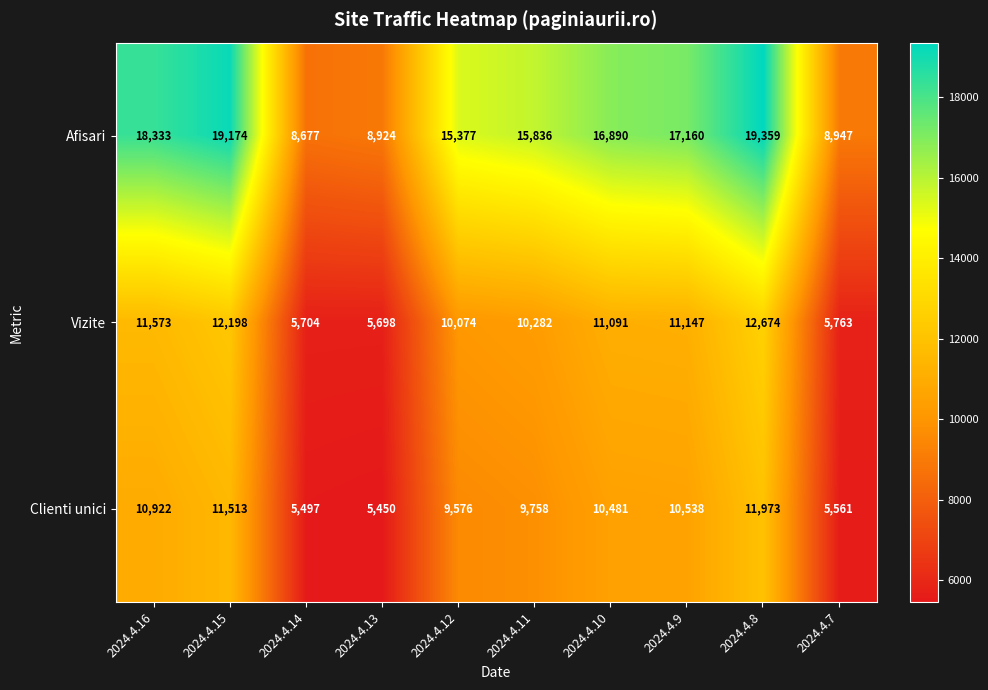

At which category is the sum across all series the highest?

2024.4.8